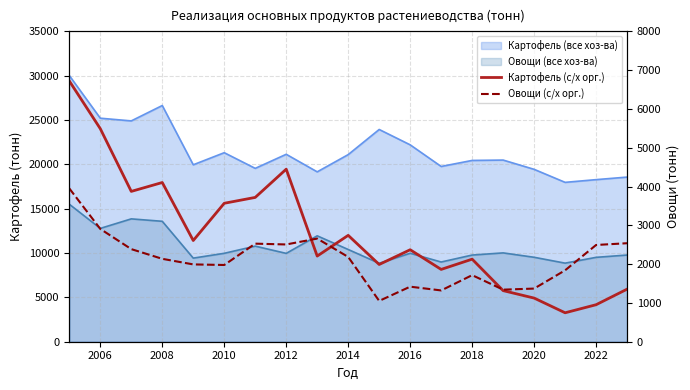

How many times do Овощи (с/х орг.) and Картофель (с/х орг.) cross each other?

3